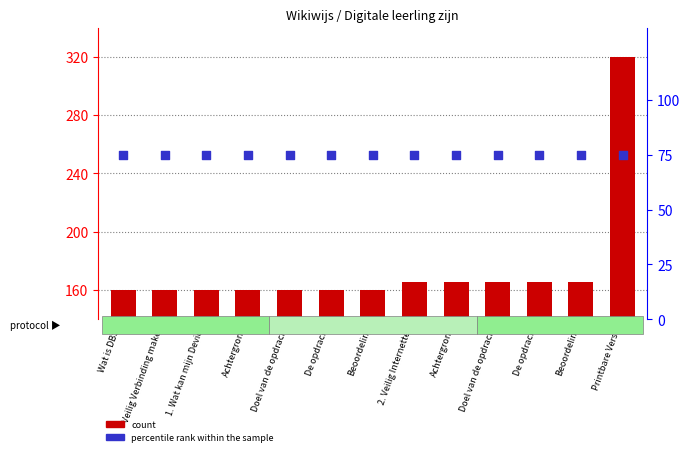

What is the total value across all series at Veilig Verbinding maken?

235.0